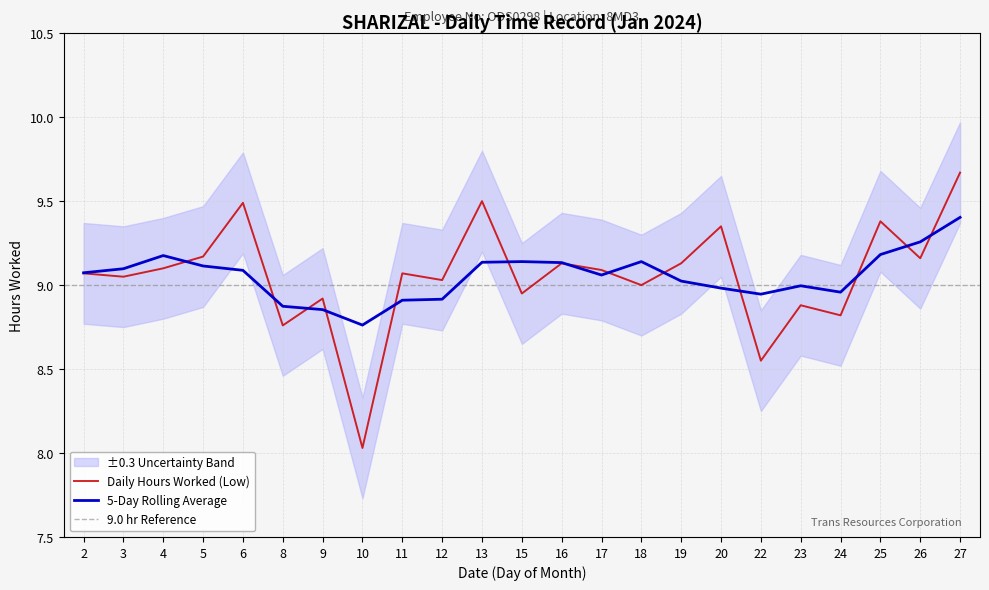

Which has a higher value, 24 or 18?

18